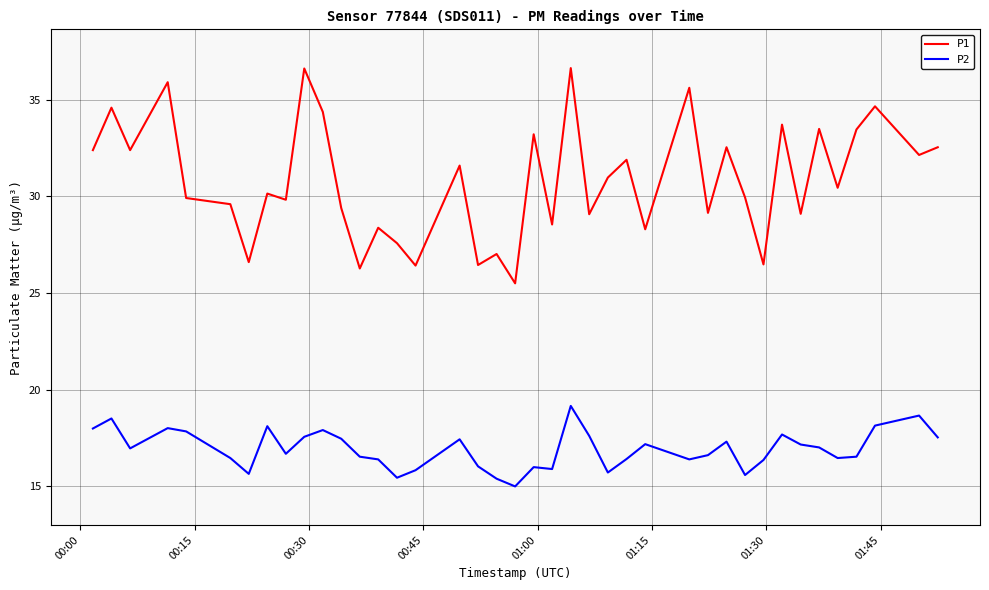

Which series has the widest spread of values?

P1